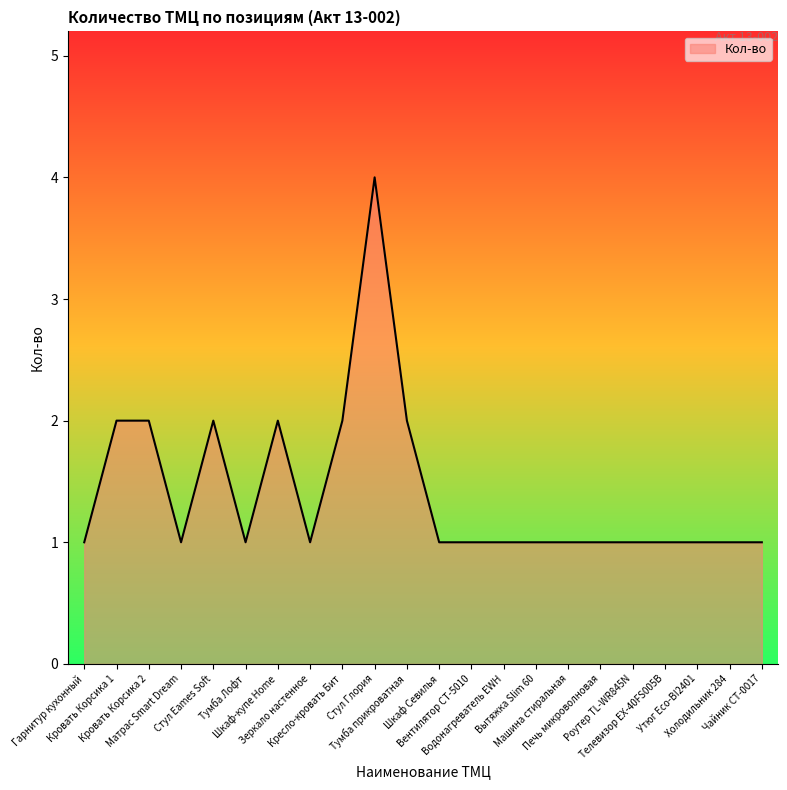

True or false: the data shows 1 at Тумба Лофт.

True